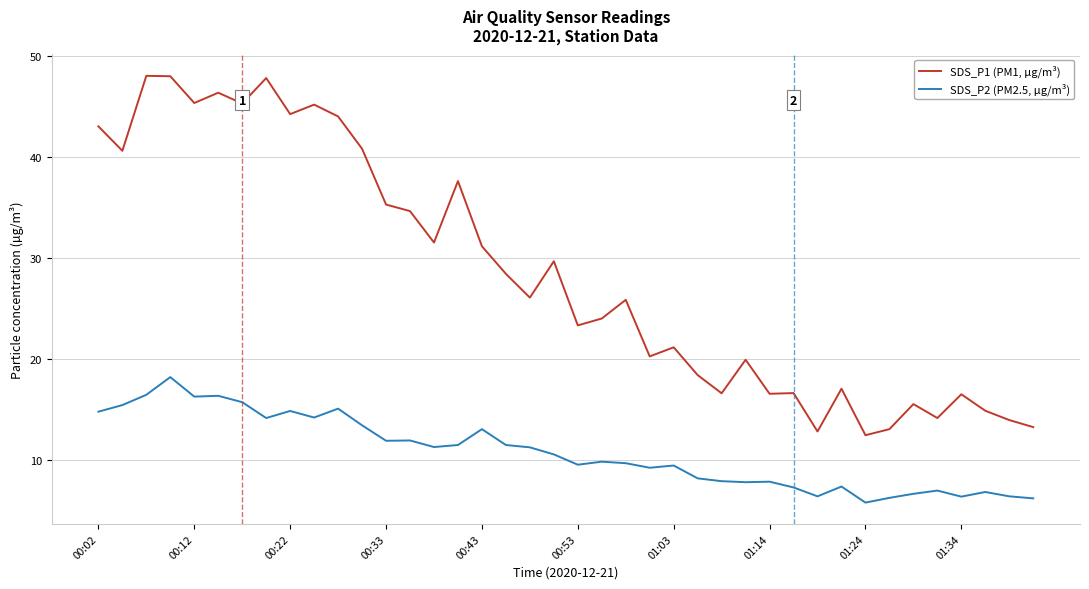

Which series has the widest spread of values?

SDS_P1 (PM1, µg/m³)